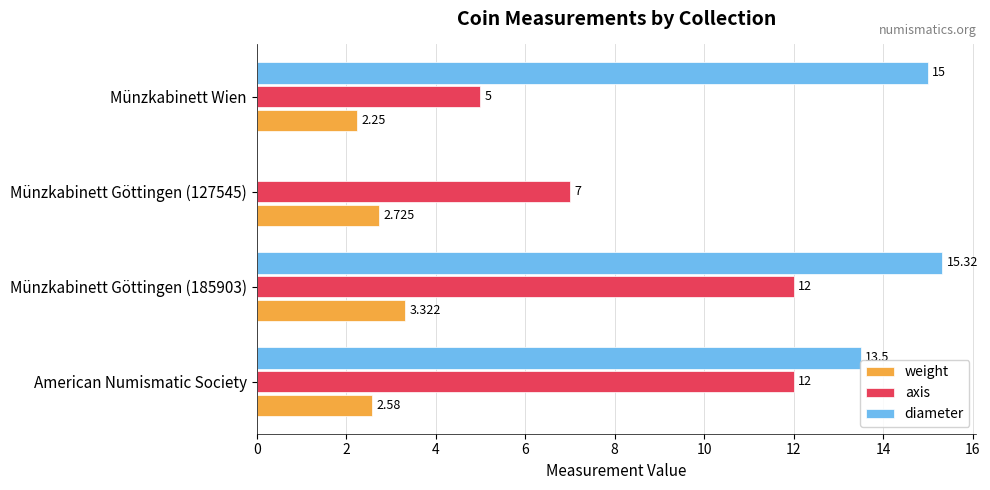

What are all the series names shown in the legend?

weight, axis, diameter